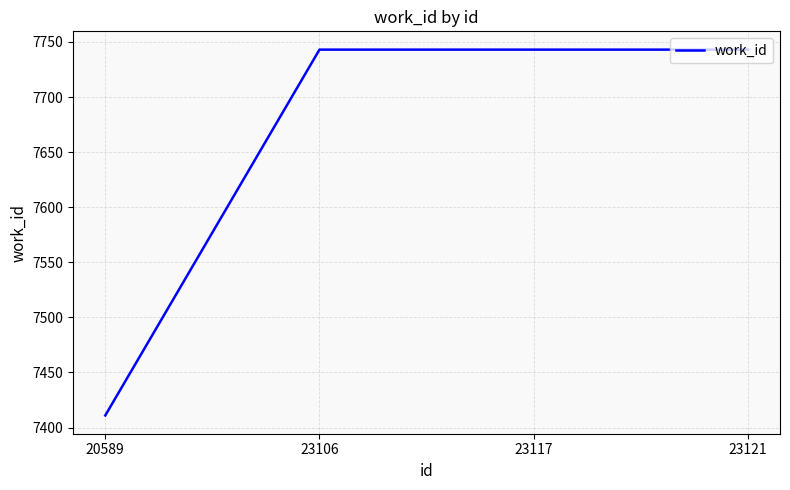

The chart shows a value of 7743 at 23121. True or false?

True